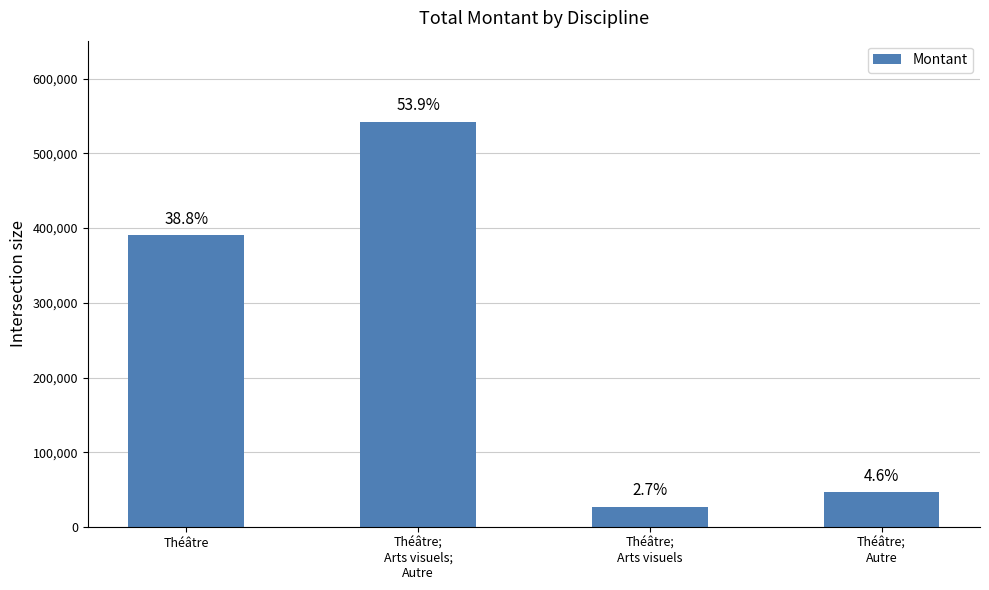

Reading right to left, extract all data points from this chart.

Théâtre;
Autre=46633	Théâtre;
Arts visuels=27312	Théâtre;
Arts visuels;
Autre=542412	Théâtre=390462